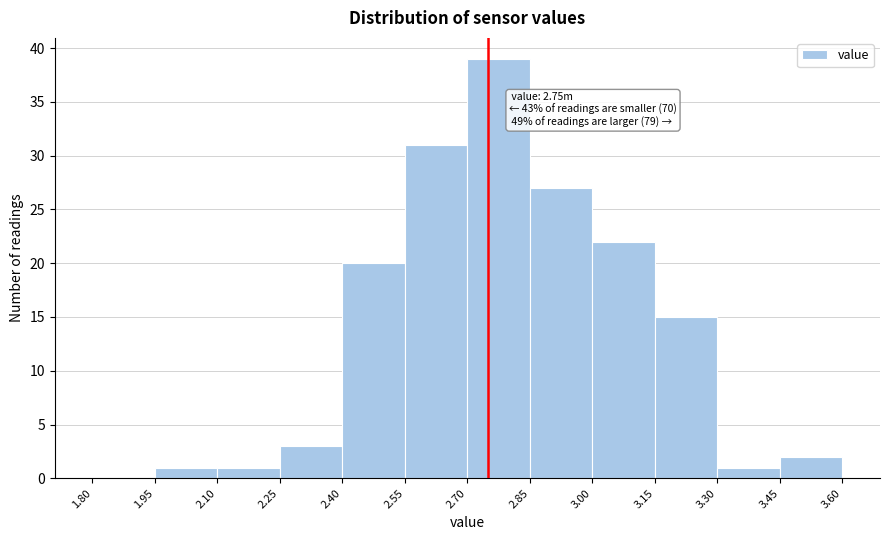

Which range on the x-axis has the tallest bar?

2.70 to 2.85